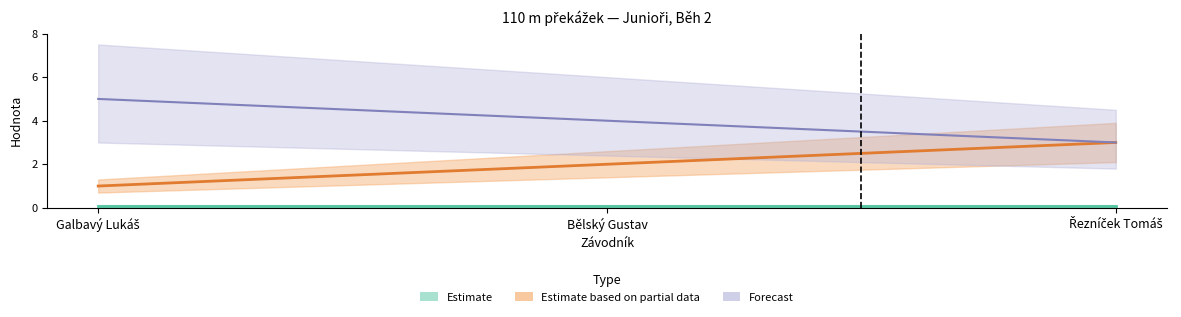

The value of Body at Řezníček Tomáš is 3. True or false?

True